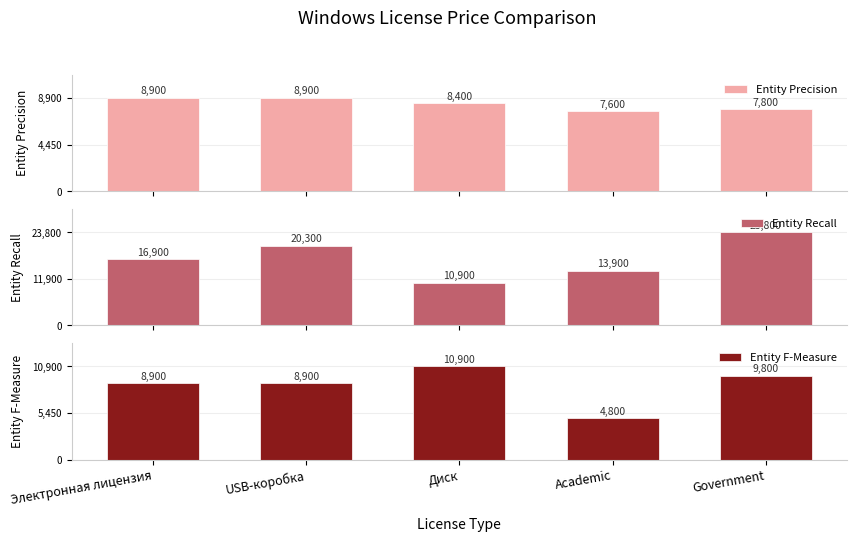

What position from the right is Диск?

3